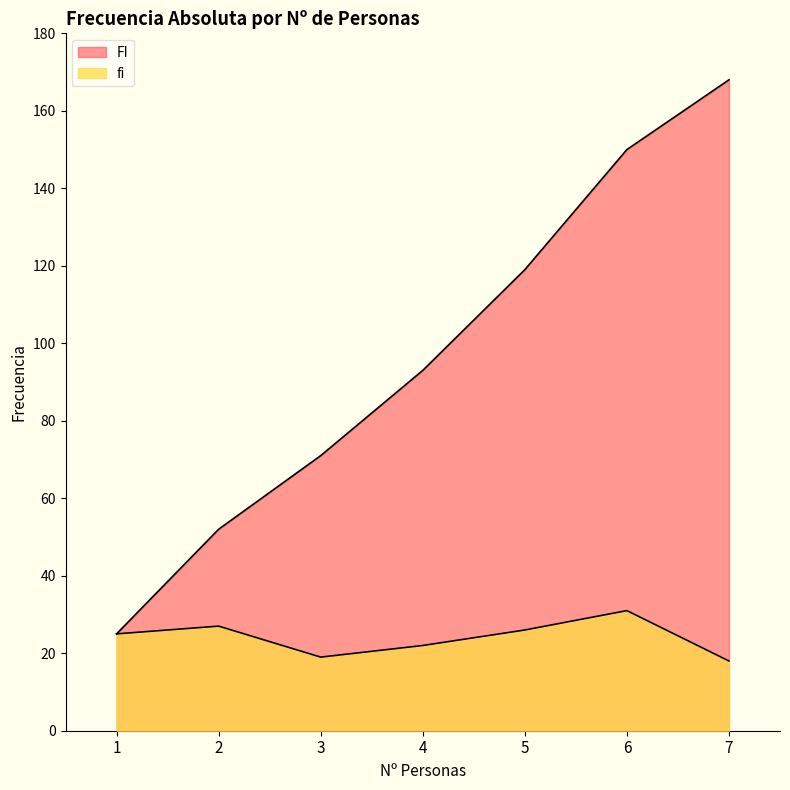

True or false: FI and fi intersect in this chart.

False